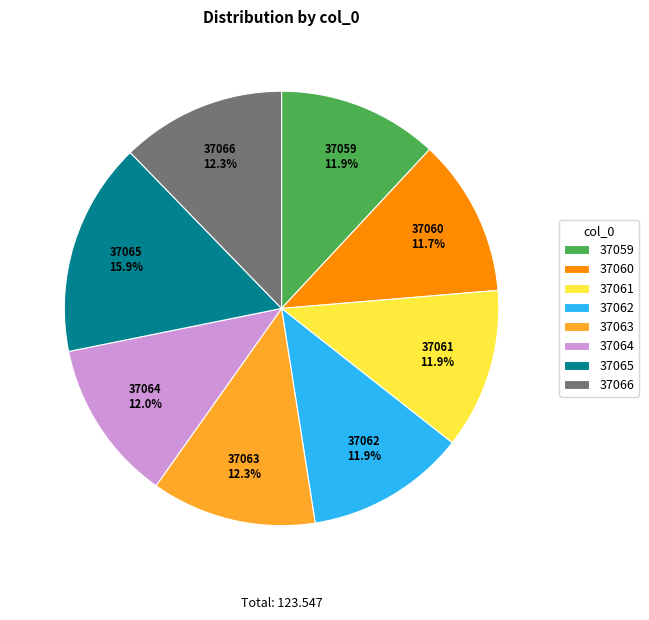

Is 37065 the majority of the pie?

No